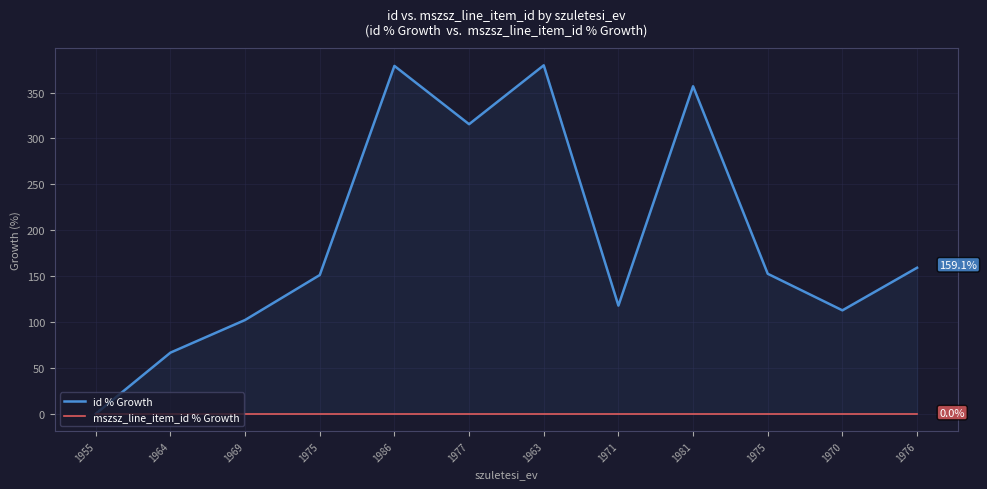

Is the value of id % Growth at 1971 greater than the value of mszsz_line_item_id % Growth at 1970?

Yes